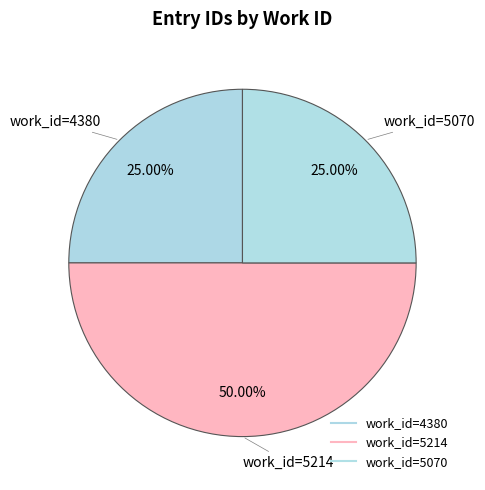

How many segments does this pie chart have?

3